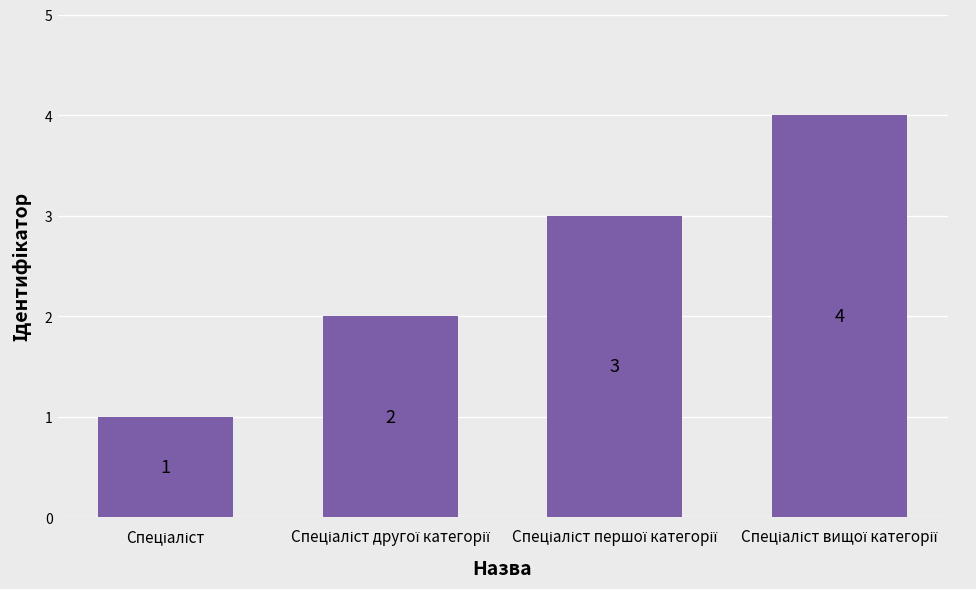

What is the minimum value shown in the chart?

1